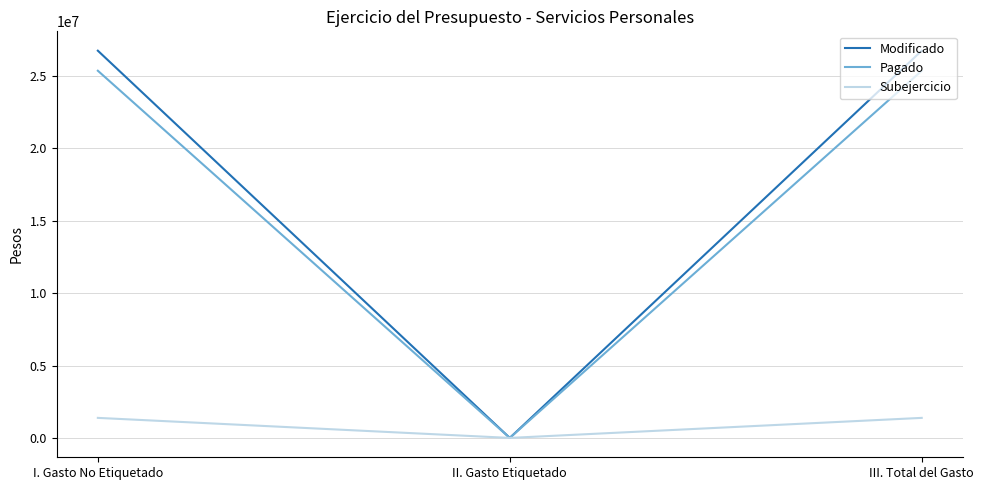

Which series has the widest spread of values?

Modificado